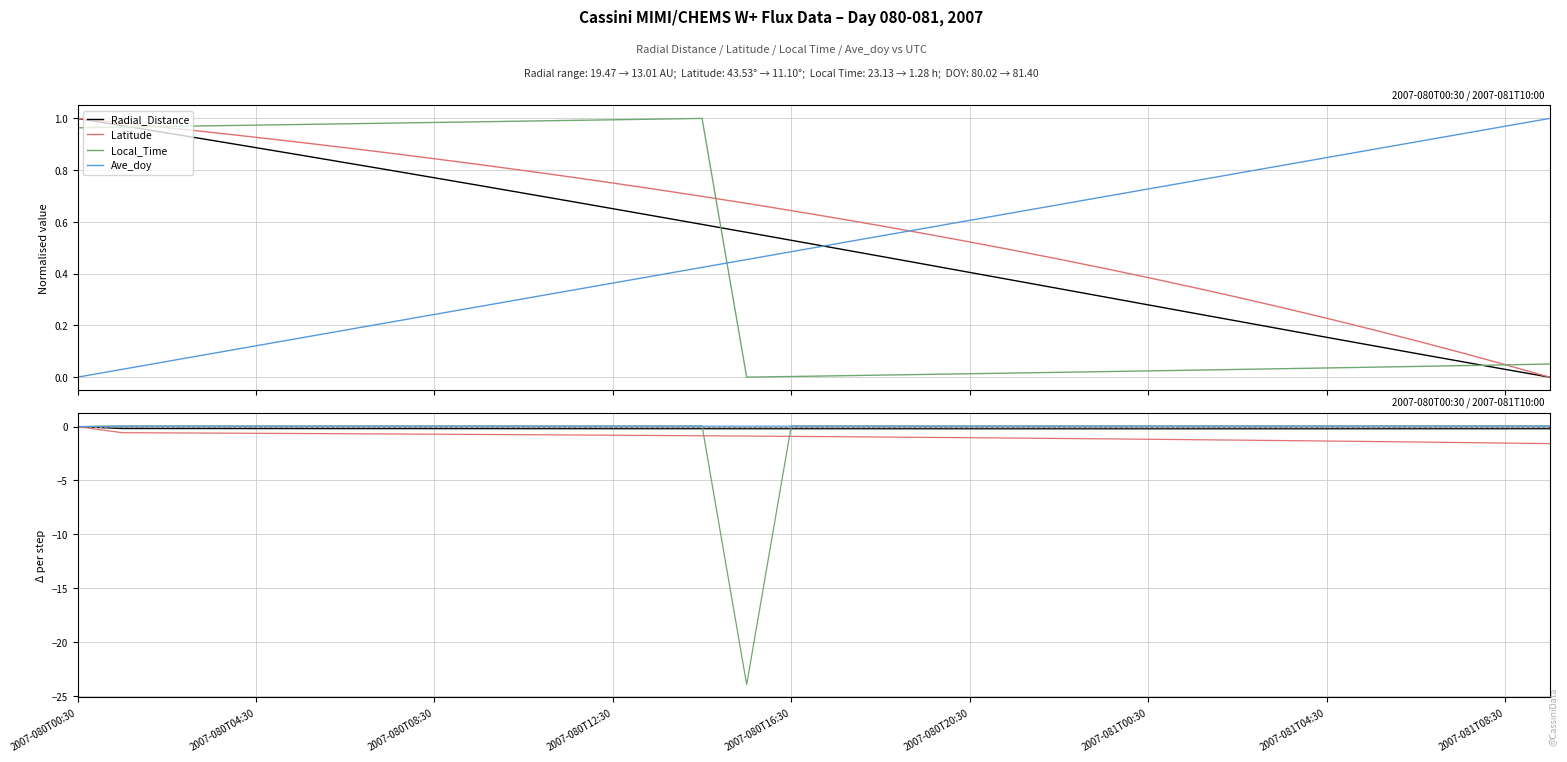

How many values in the Radial_Distance series are below 0?

33